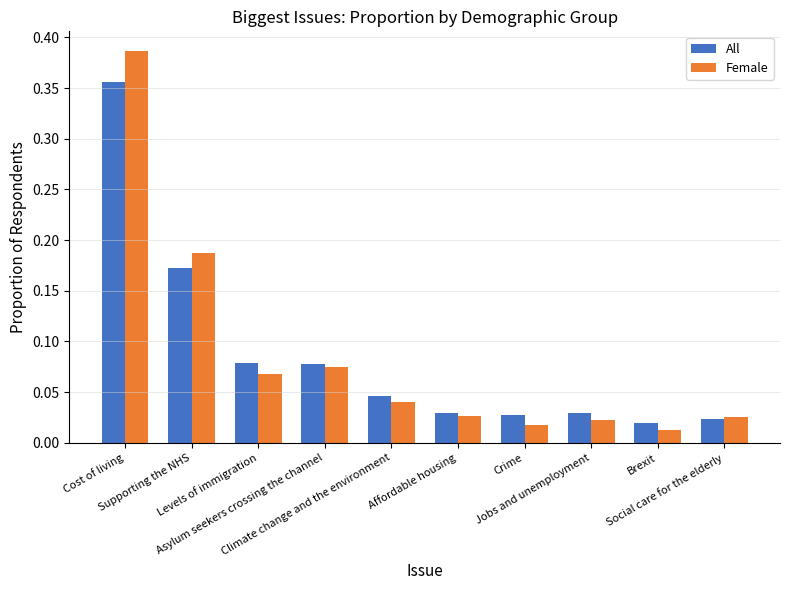

List the series in order of their peak value, highest first.

Female, All